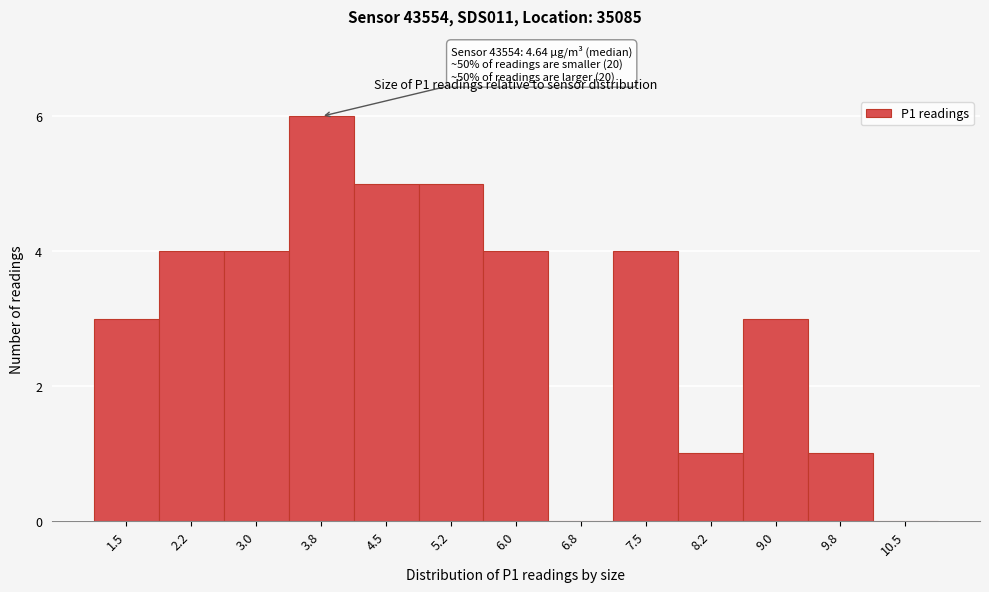

Reading left to right, list all the values displayed in this chart.

1.5=3	2.2=4	3.0=4	3.8=6	4.5=5	5.2=5	6.0=4	6.8=0	7.5=4	8.2=1	9.0=3	9.8=1	10.5=0